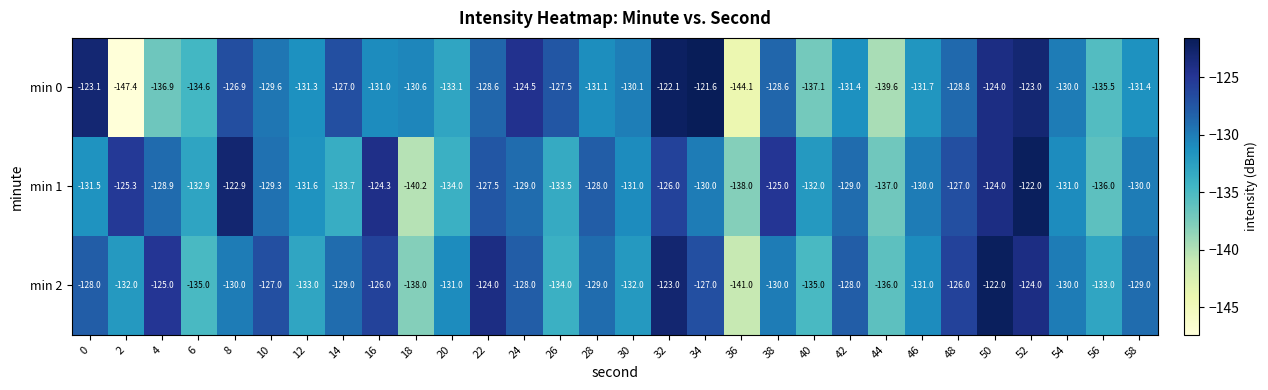

How many data points does each series have?

30